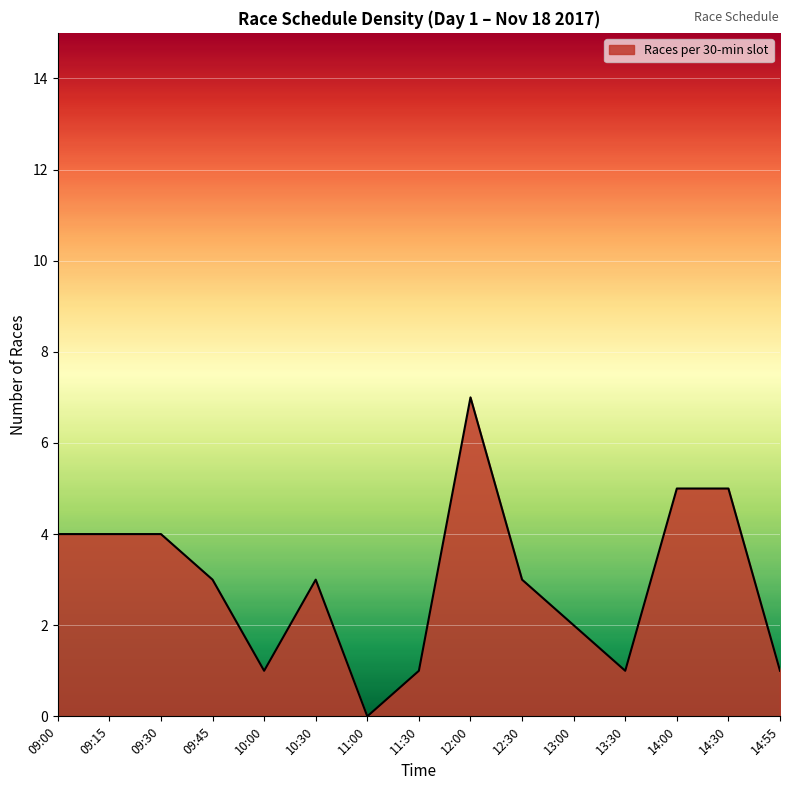

What position from the right is 12:00?

7